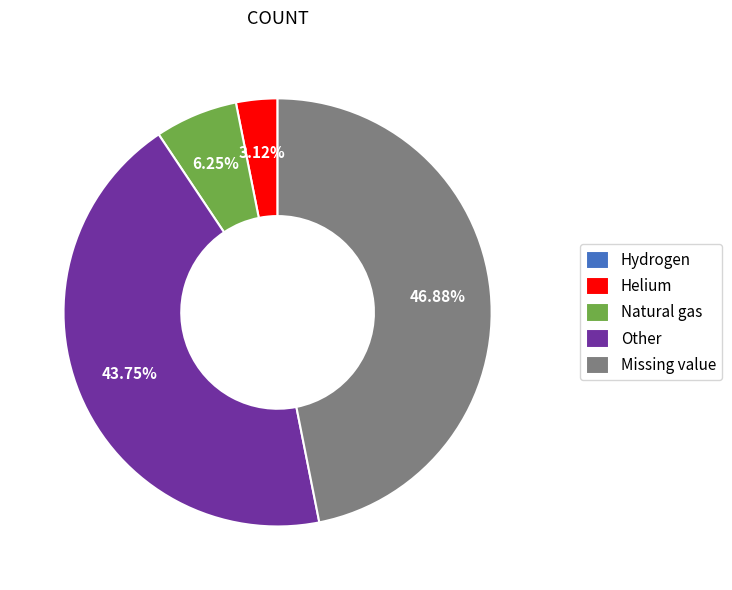

Is there any slice that represents more than half of the pie?

No